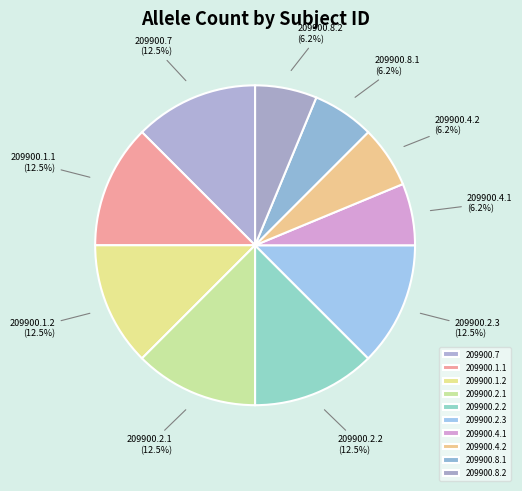

What is the ratio of the value at 209900.8.1 to the value at 209900.4.2?

1.0